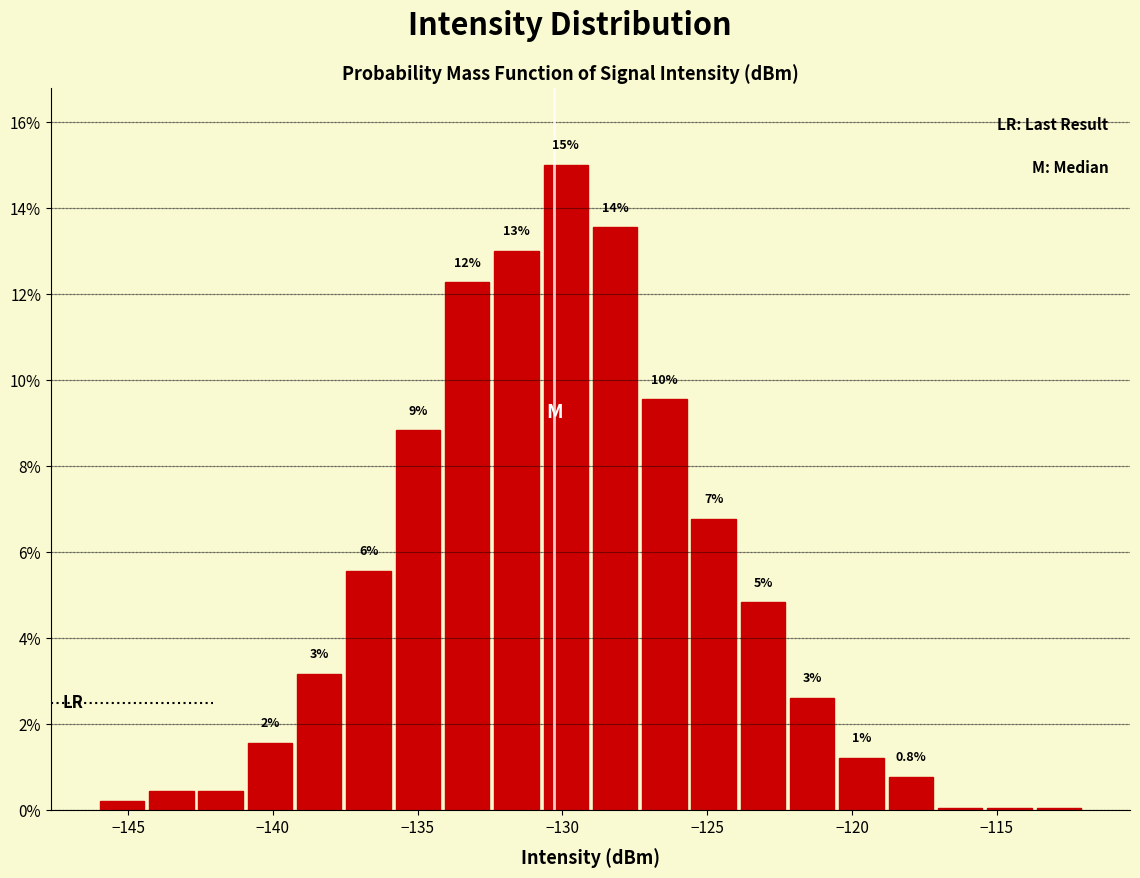

Read against the x-axis, roughly where is the centre of the tallest bar?

-130.0